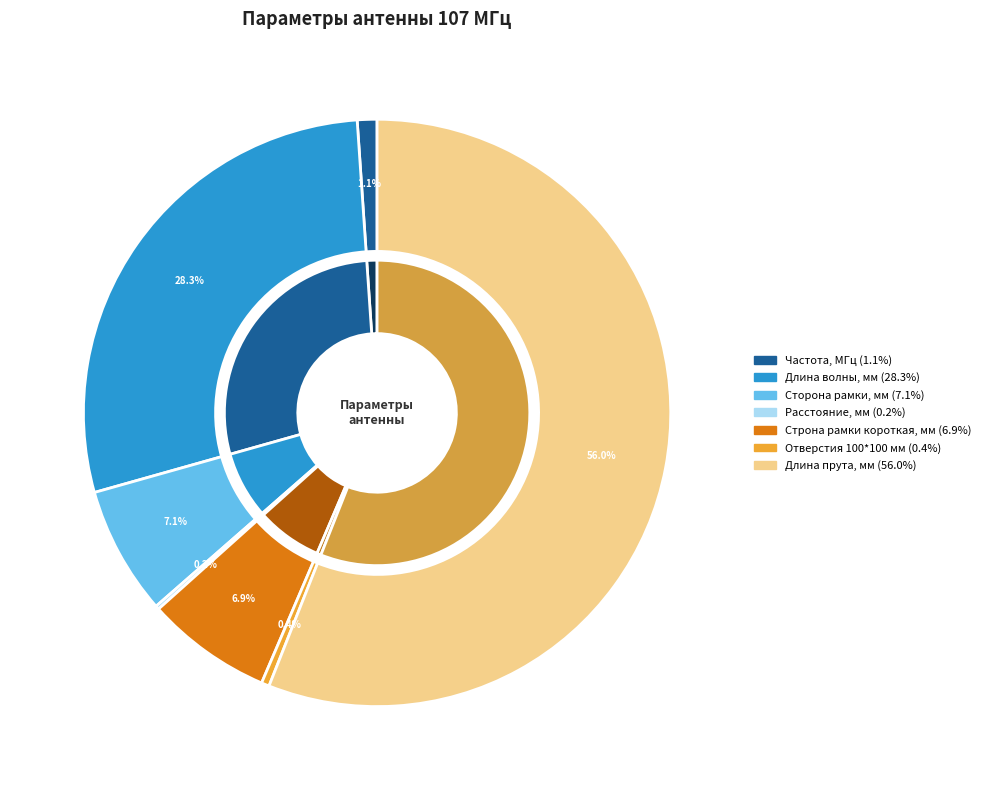

How many segments does this pie chart have?

7